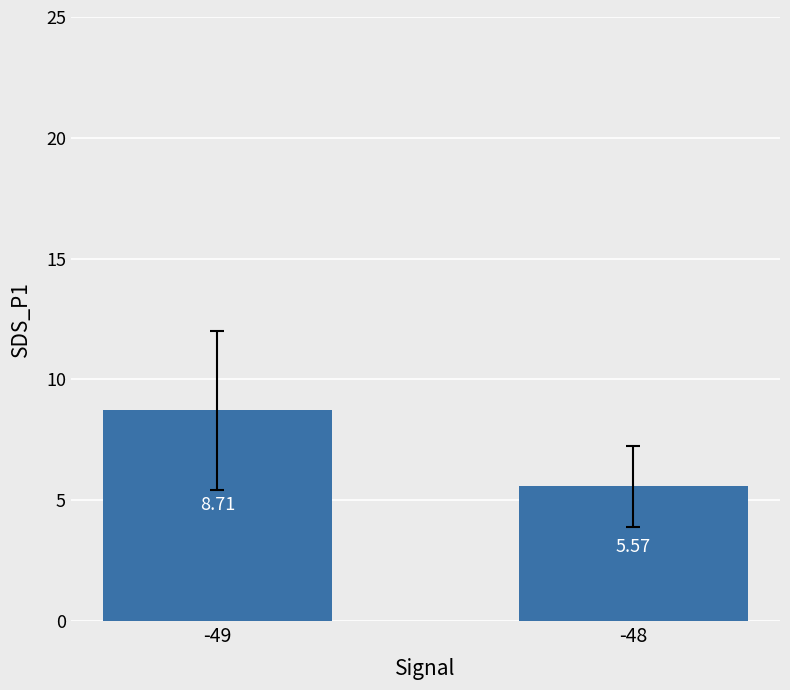

How many values are between 5 and 8?

1